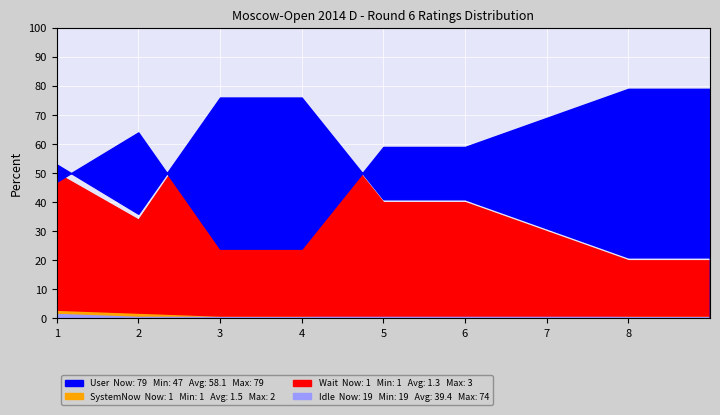

How many lines are shown in the chart?

4